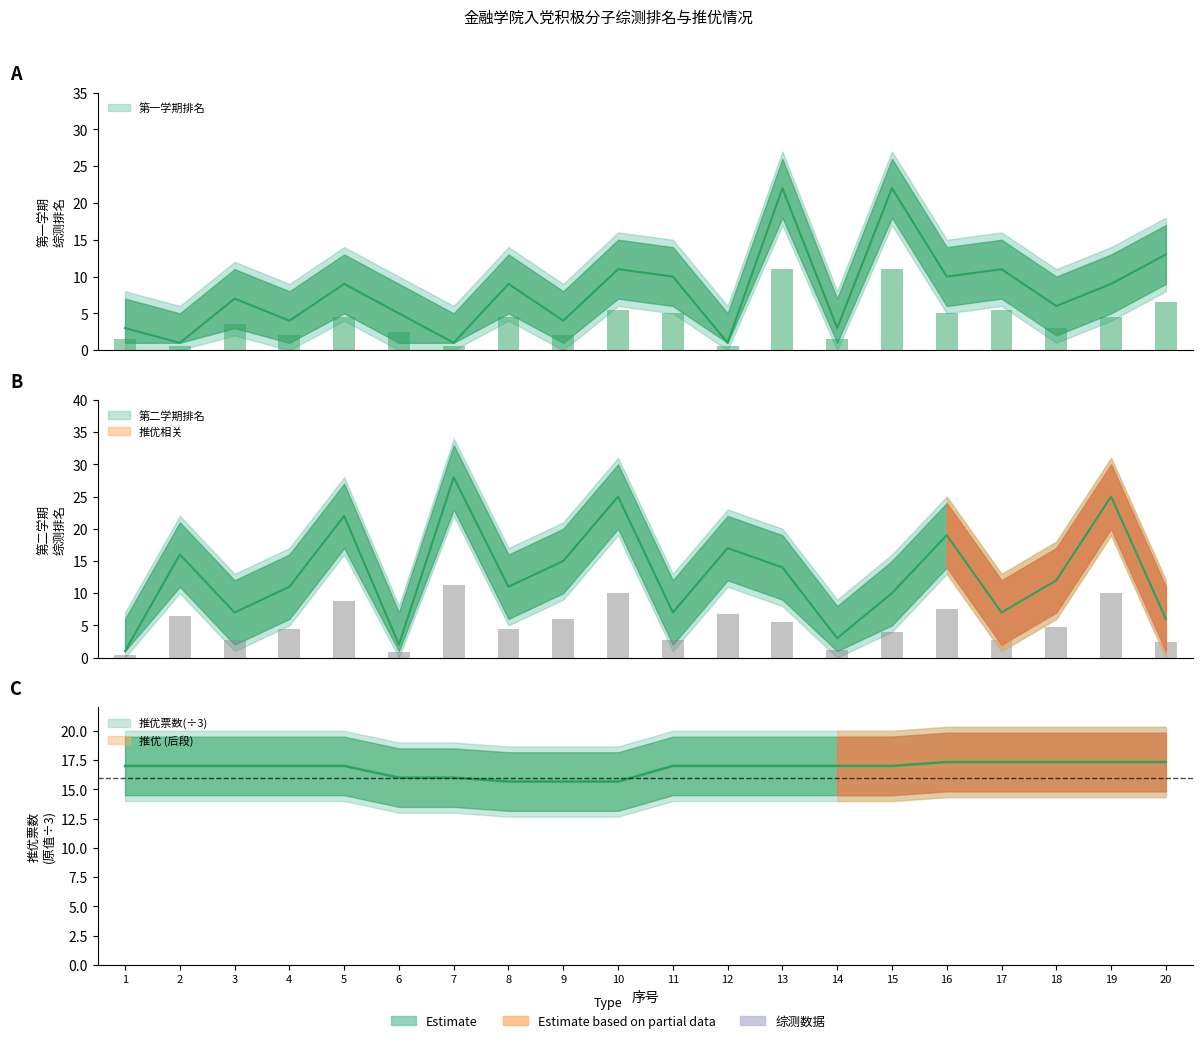

What is the difference between the highest and lowest values at 13?

8.0